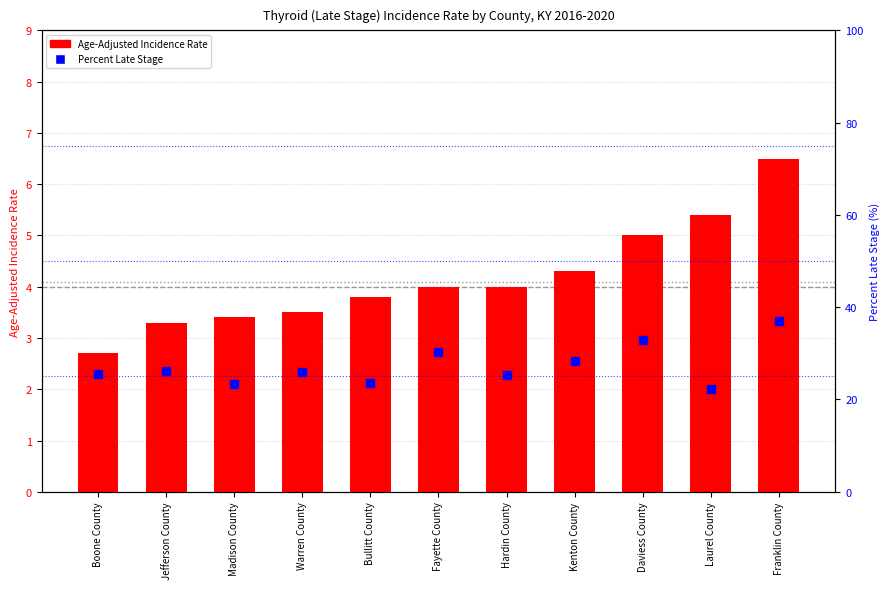

Is the value of Age-Adjusted Incidence Rate at Hardin County greater than the value of Percent Late Stage at Daviess County?

No